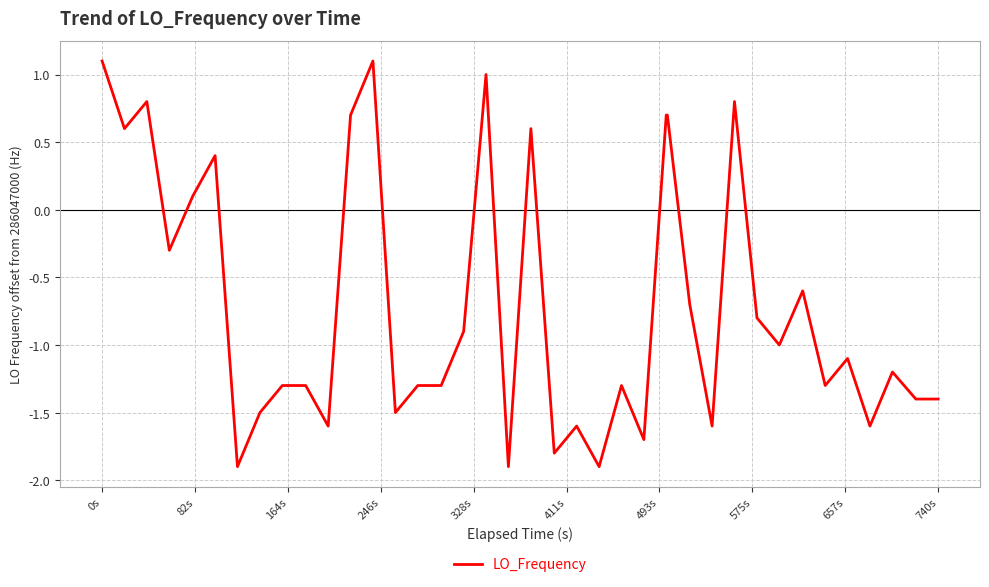

What is the greatest value displayed?

1.1